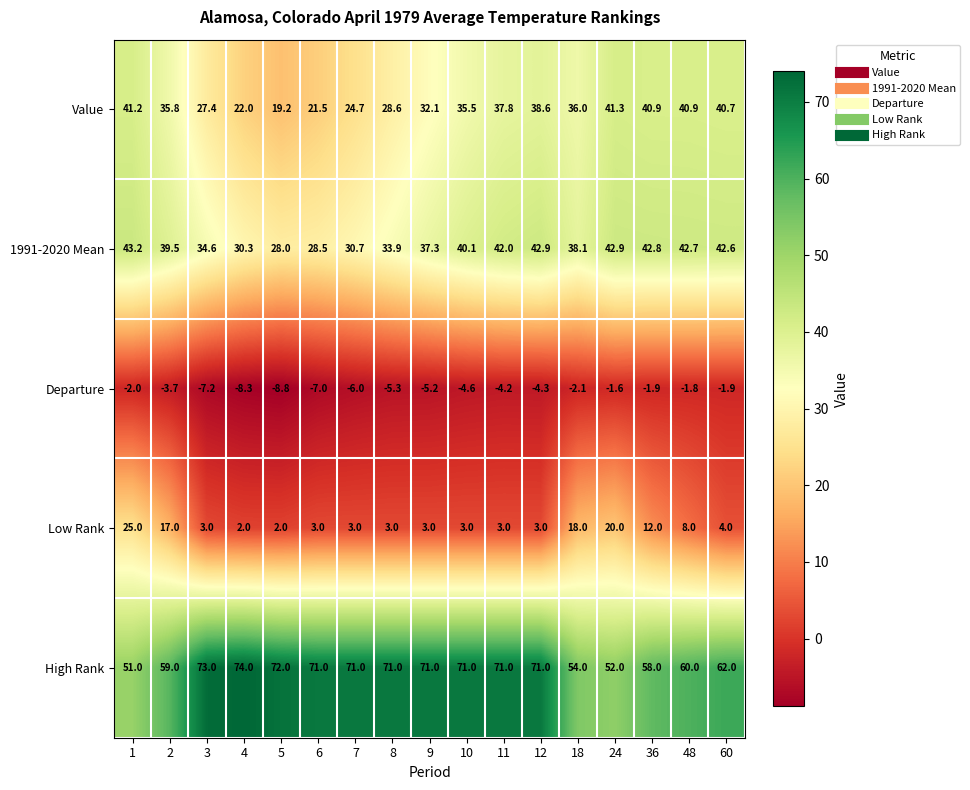

What is the difference between the maximum and minimum values in the 1991-2020 Mean series?

15.2